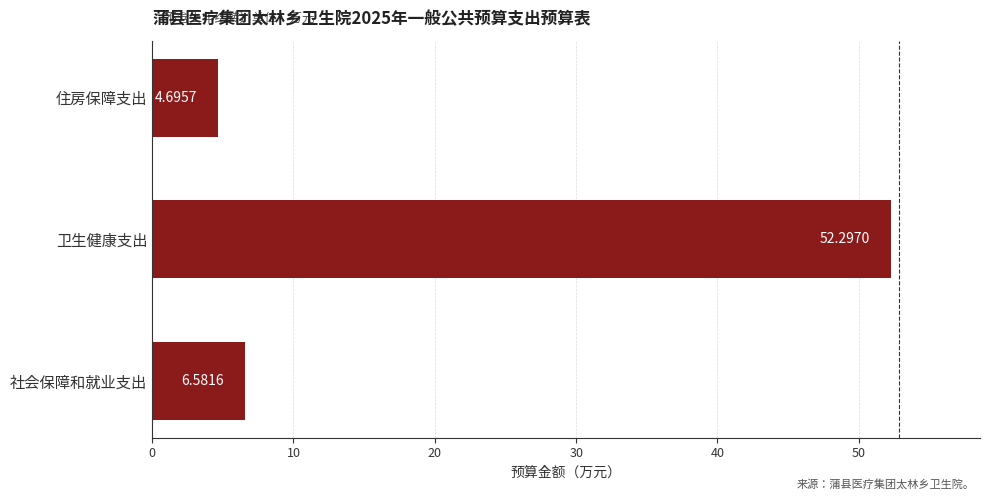

List the labels in order of value, largest first.

卫生健康支出, 社会保障和就业支出, 住房保障支出